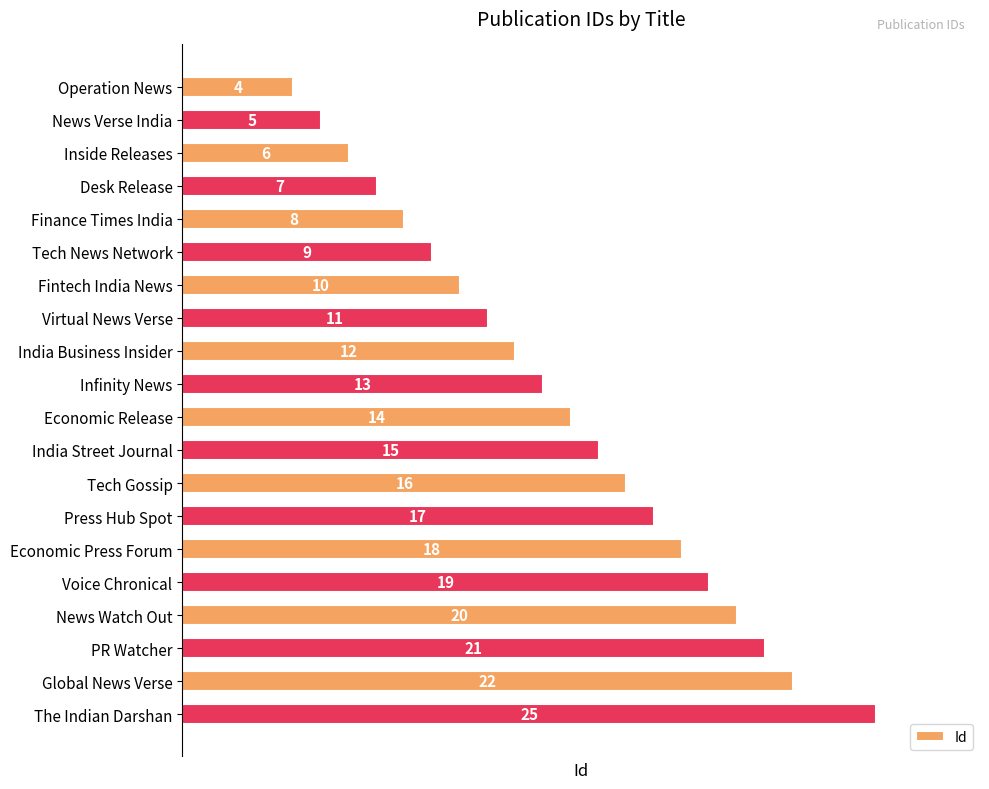

What value does the data have at Inside Releases?

6